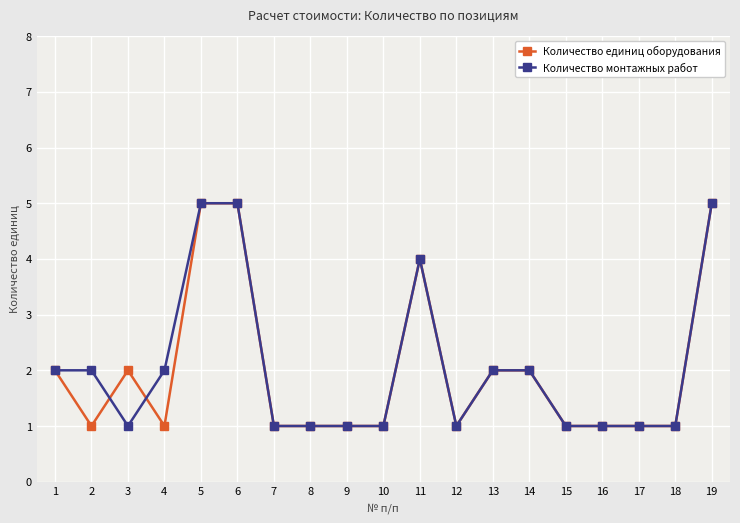

What is the highest value of the Количество монтажных работ series?

5